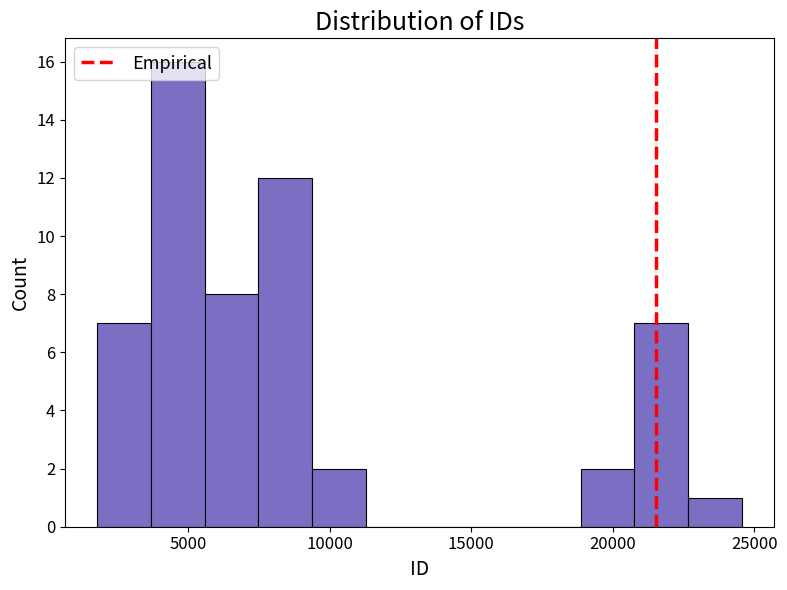

Around what value on the x-axis is the tallest bar? Give the approximate position of its centre, as read against the axis.

4500